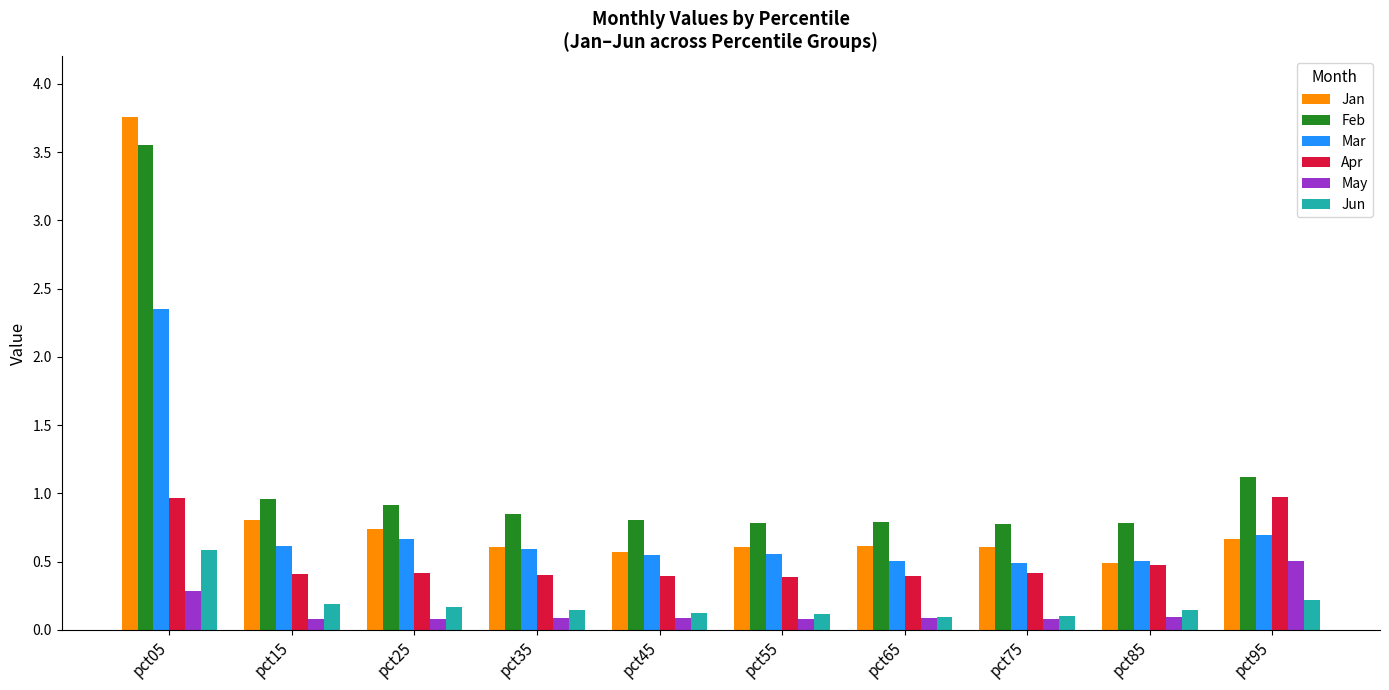

Which series changed the most between pct65 and pct95?

Apr